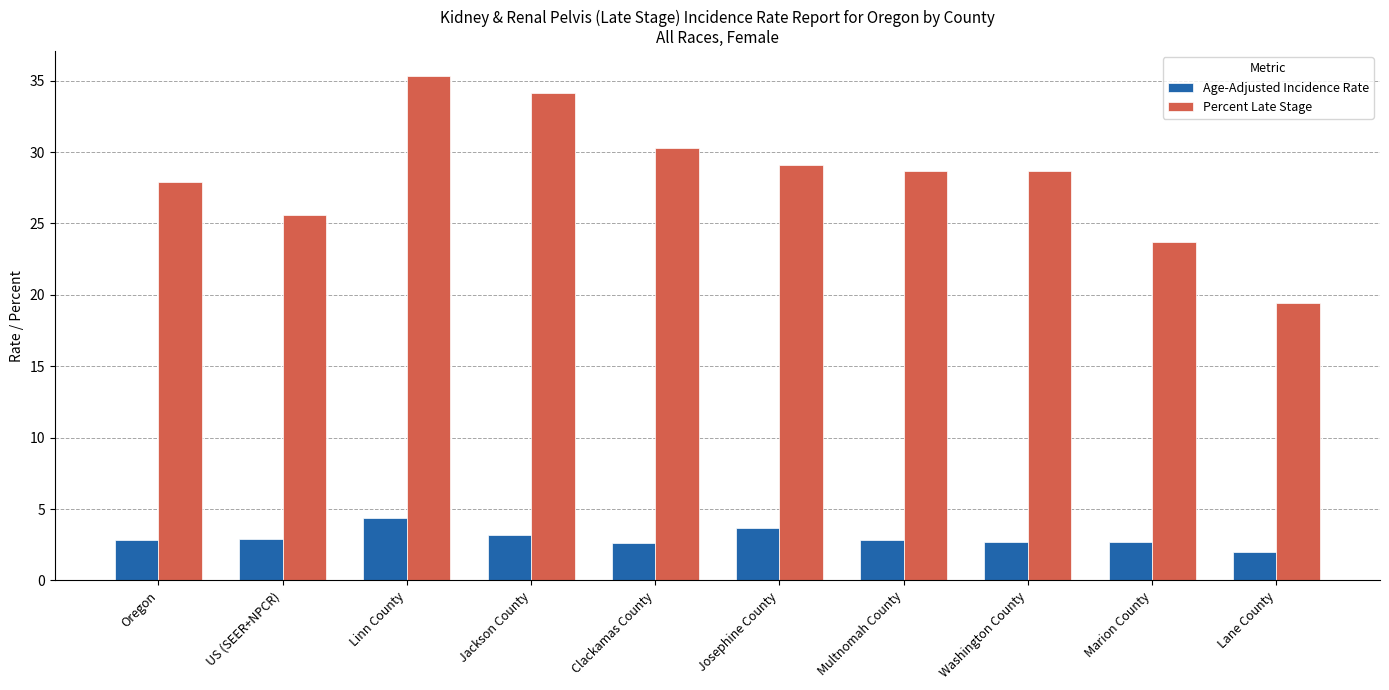

Rank the series by their maximum value, from highest to lowest.

Percent Late Stage, Age-Adjusted Incidence Rate